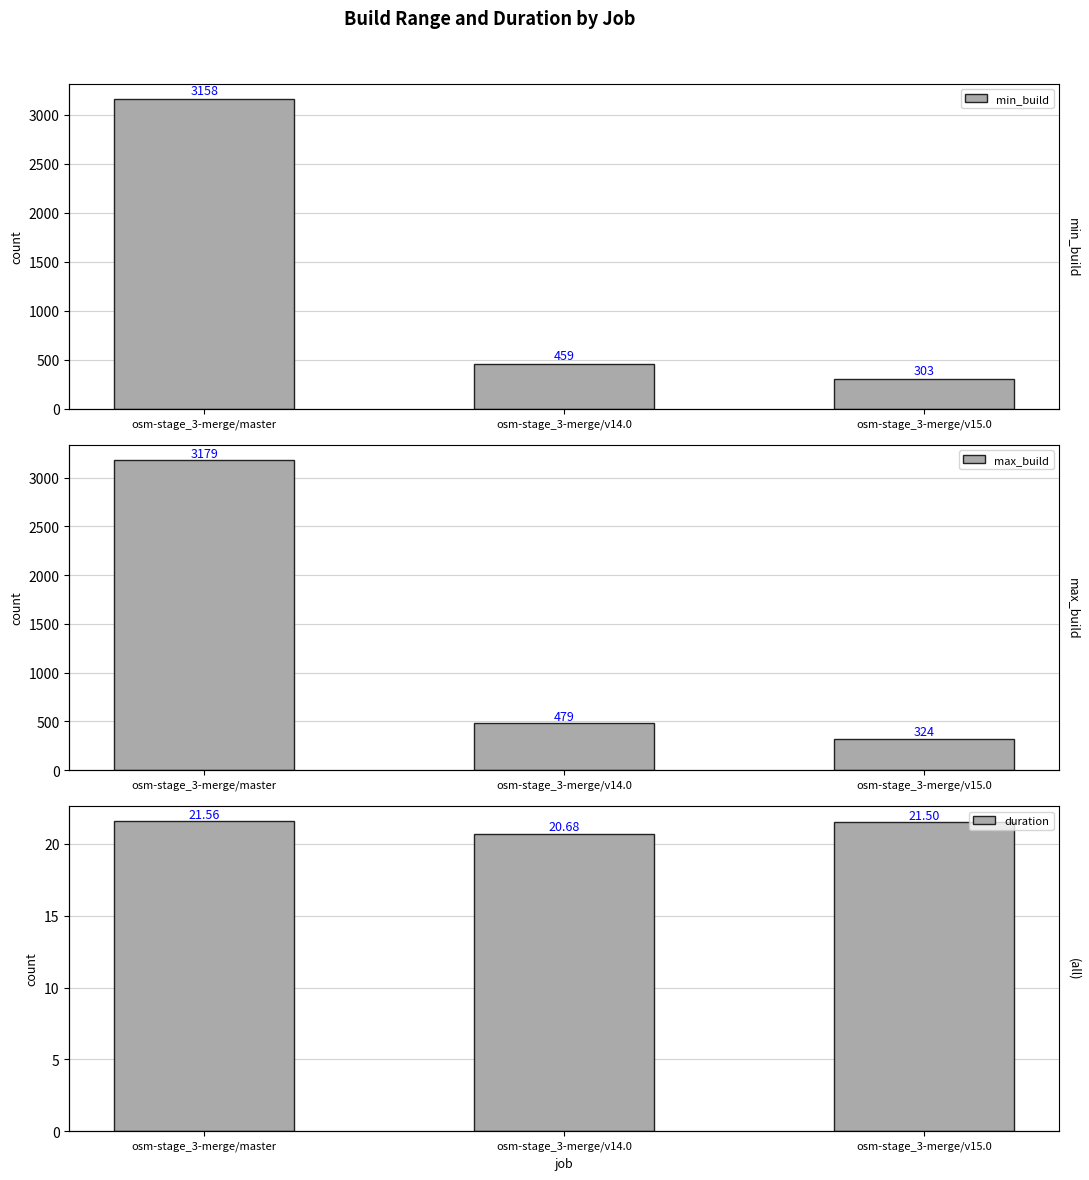

What is the value of the min_build bar at the 3rd from the left?

303.0